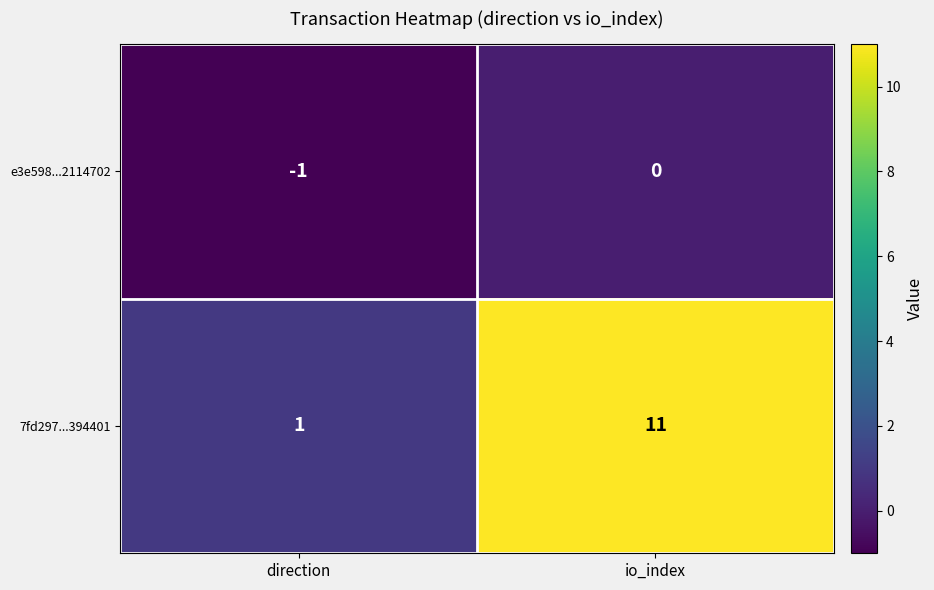

What is the difference between the maximum and minimum values in the 7fd297...394401 series?

10